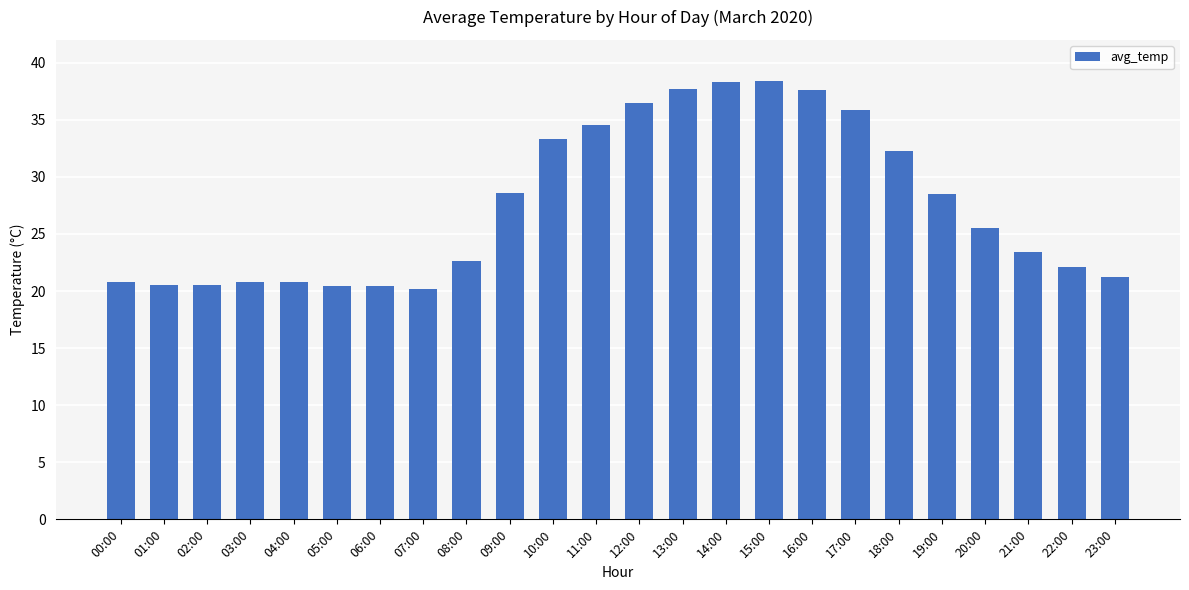

Where does the data first go above 25?

09:00